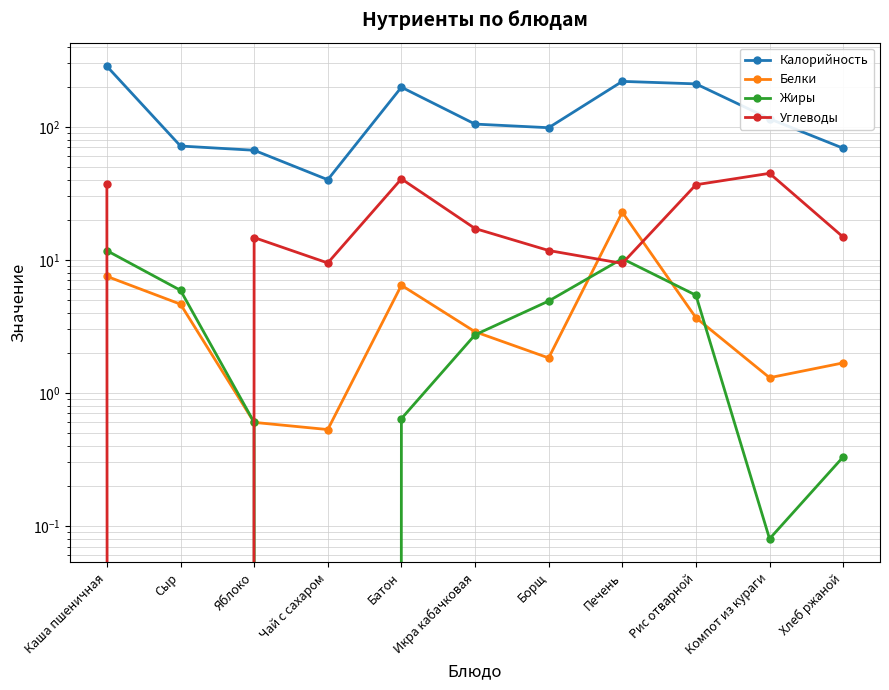

List the labels in order of Углеводы value, smallest first.

Сыр, Печень, Чай с сахаром, Борщ, Яблоко, Хлеб ржаной, Икра кабачковая, Рис отварной, Каша пшеничная, Батон, Компот из кураги